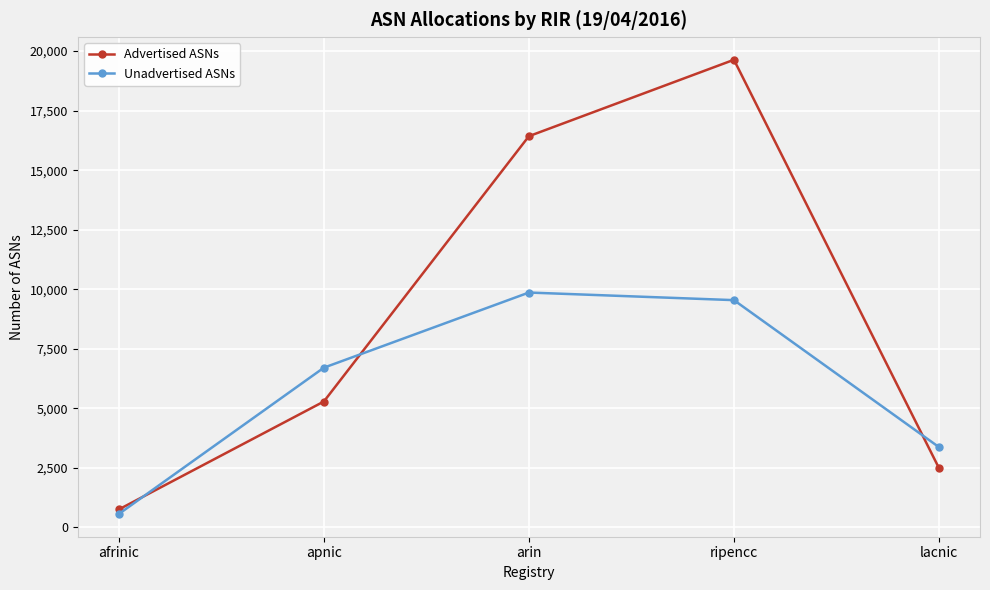

What are all the series names shown in the legend?

Advertised ASNs, Unadvertised ASNs